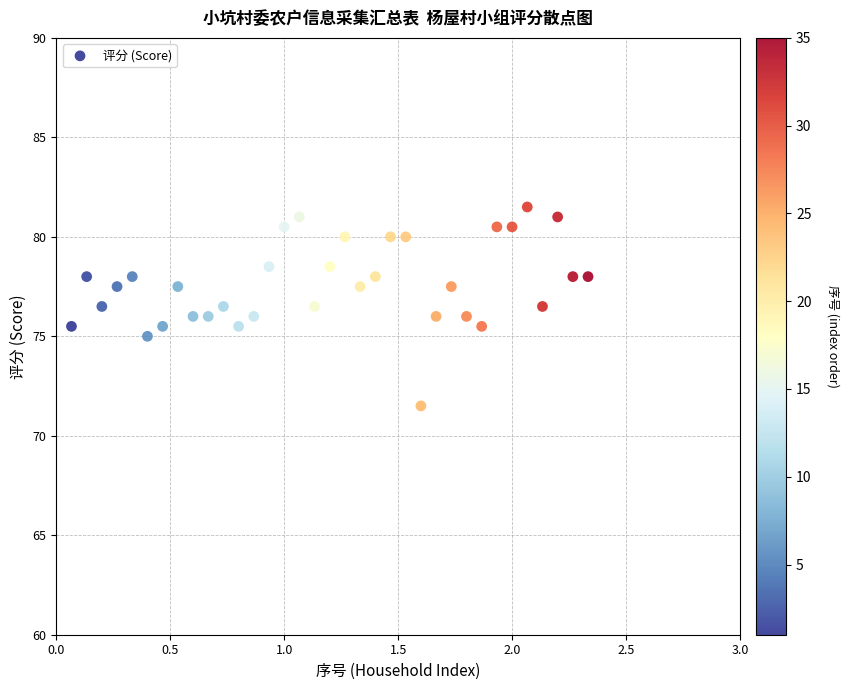

What is the range of Y values (max minus min)?

10.0